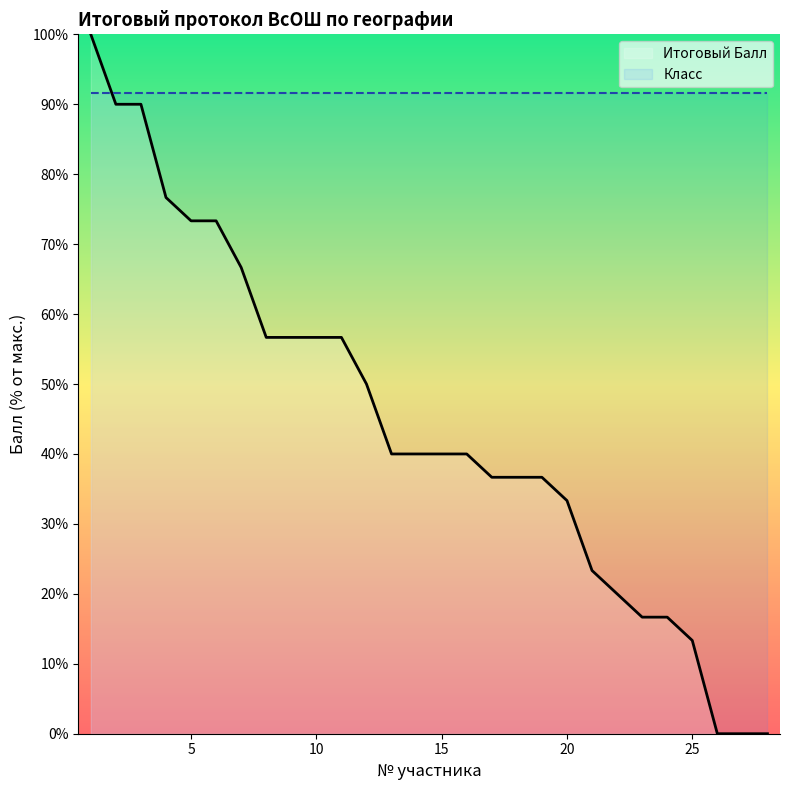

Which series changed the most between 5 and 19?

Итоговый Балл